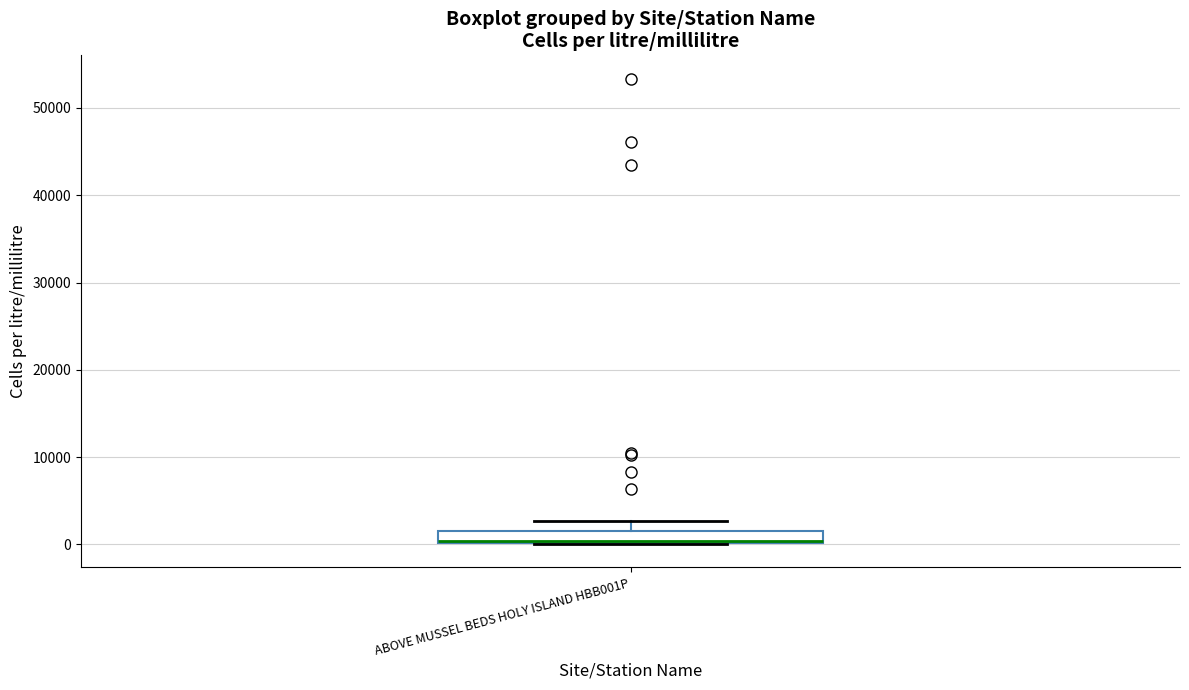

Where is the lower edge of the box for ABOVE MUSSEL BEDS HOLY ISLAND HBB001P on the y-axis? The values are not printed on the chart, so give them approximately, as read against the axis.

0